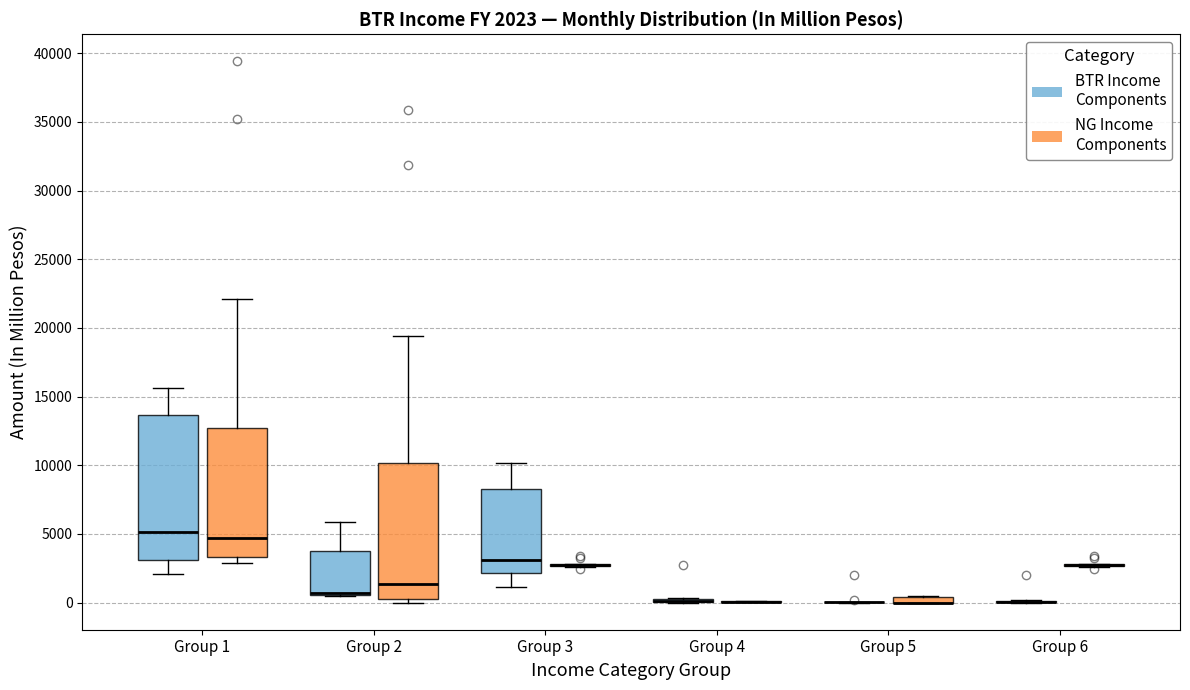

Comparing the boxes themselves (not the whiskers), which one is the tallest?

Group 1 (BTR Income Components)